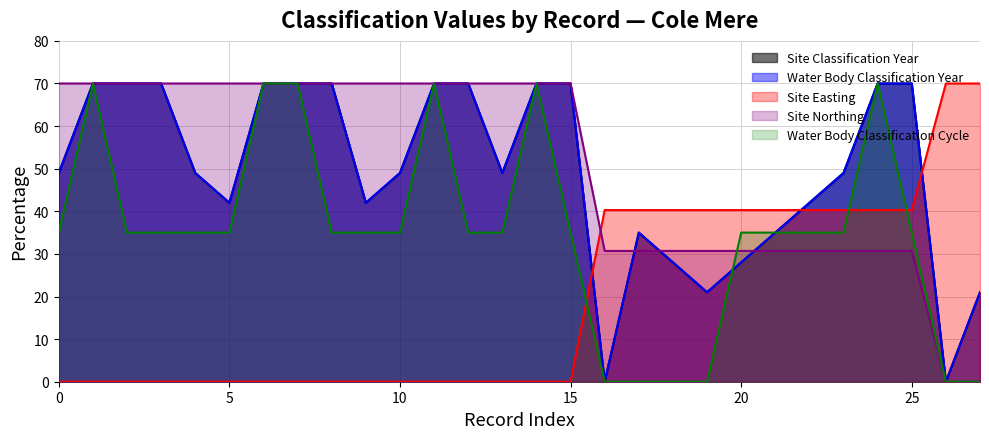

What is the maximum value shown in the chart?

70.0